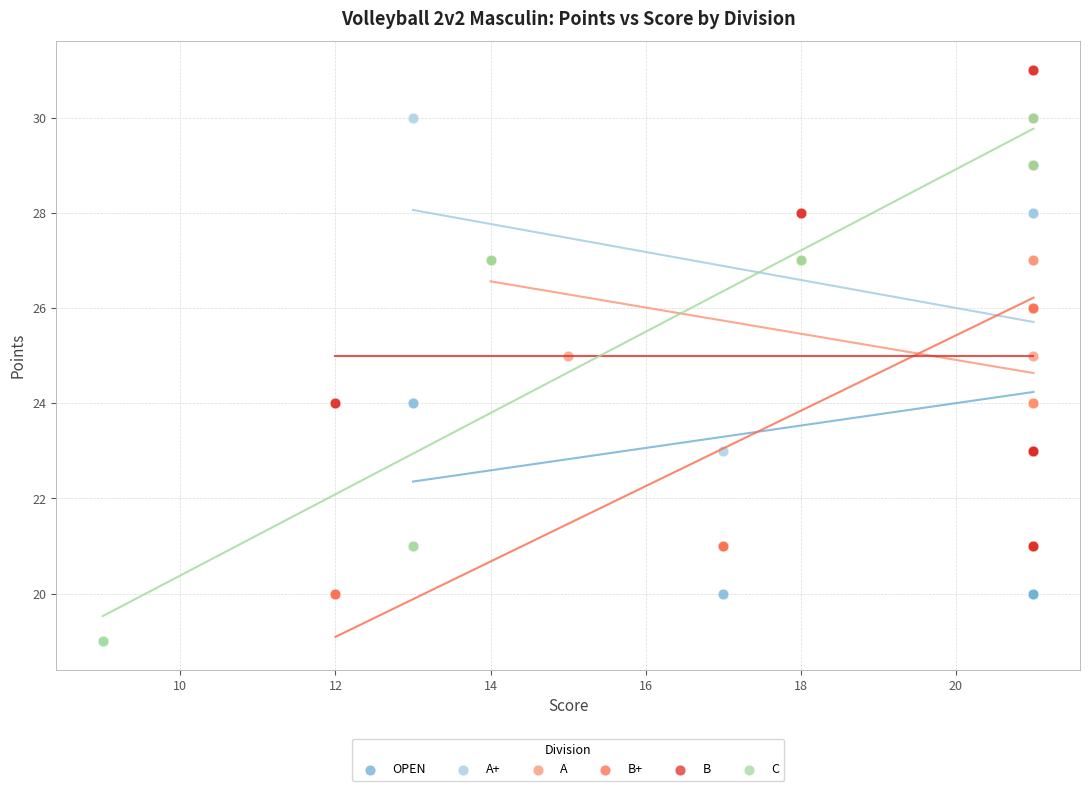

Which series has the widest spread of Y values?

C